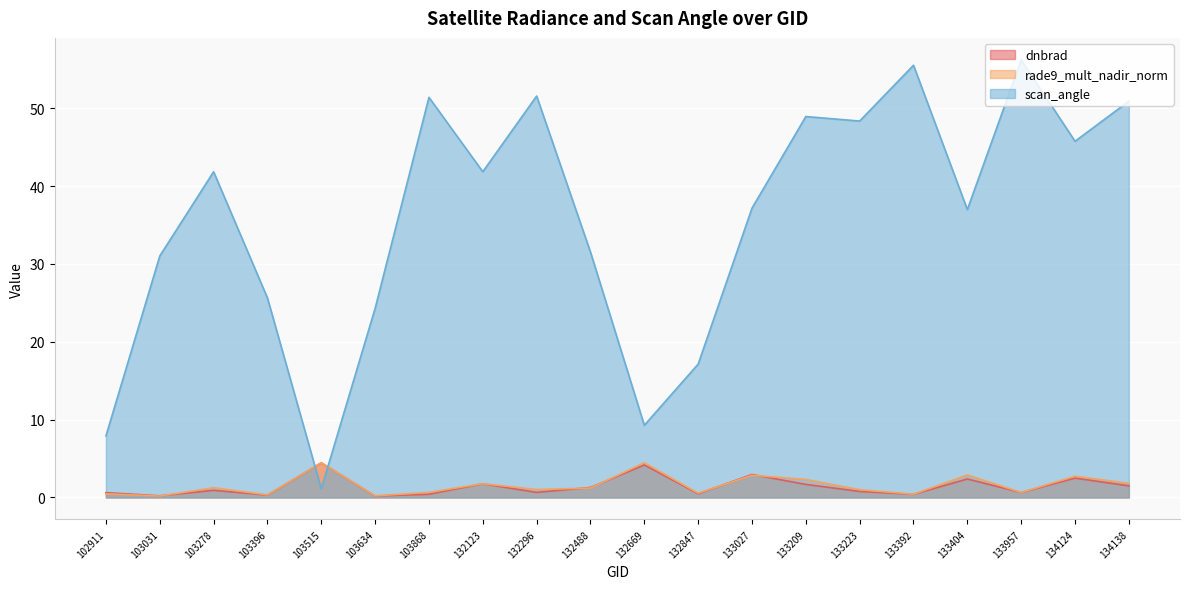

How many data points in rade9_mult_nadir_norm are above 1?

11